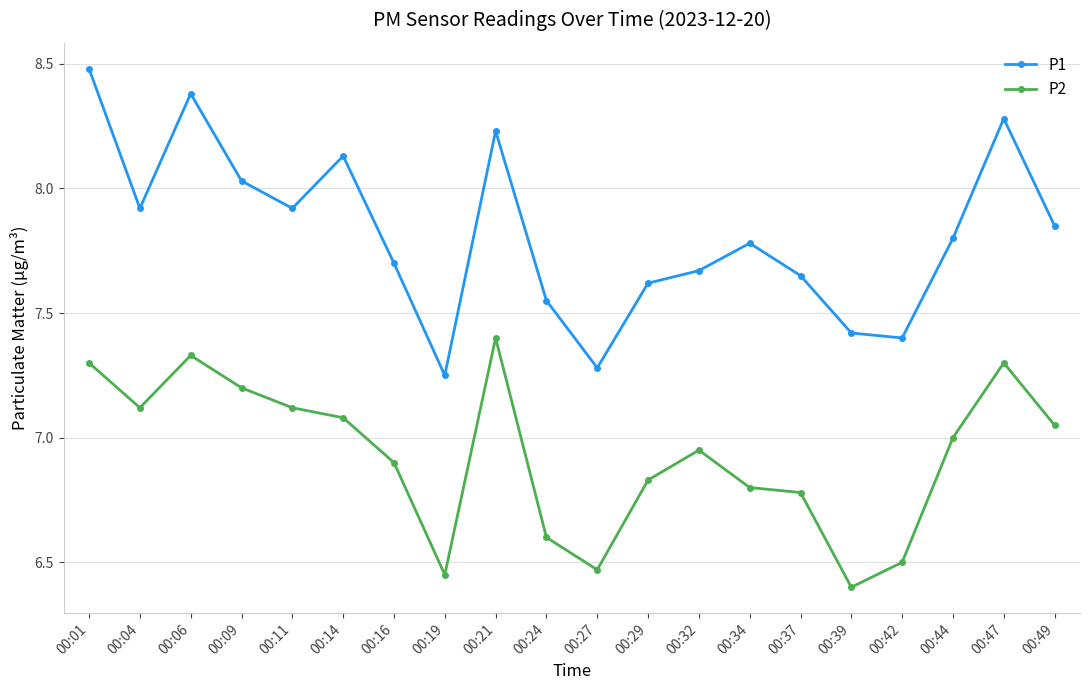

Rank the series by their maximum value, from lowest to highest.

P2, P1